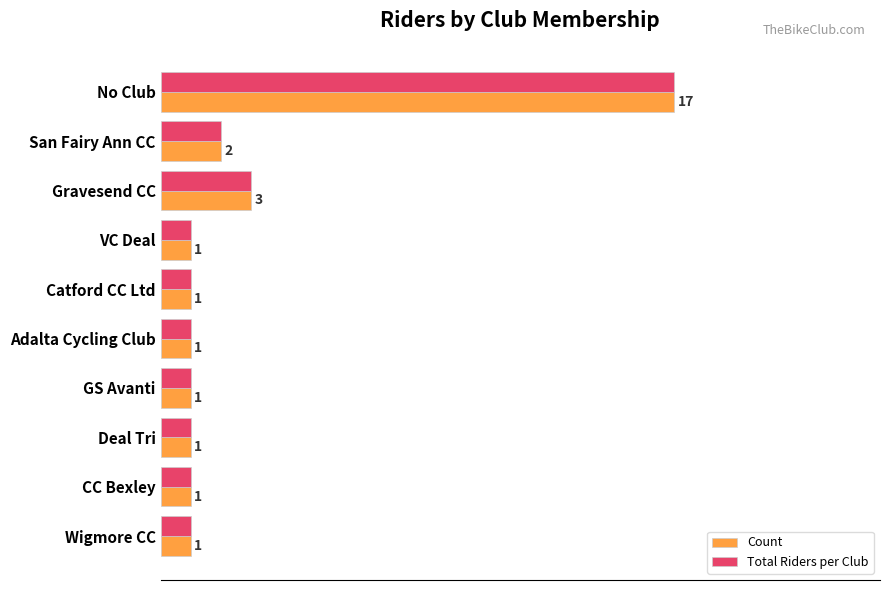

Which category has the highest value across all series?

No Club